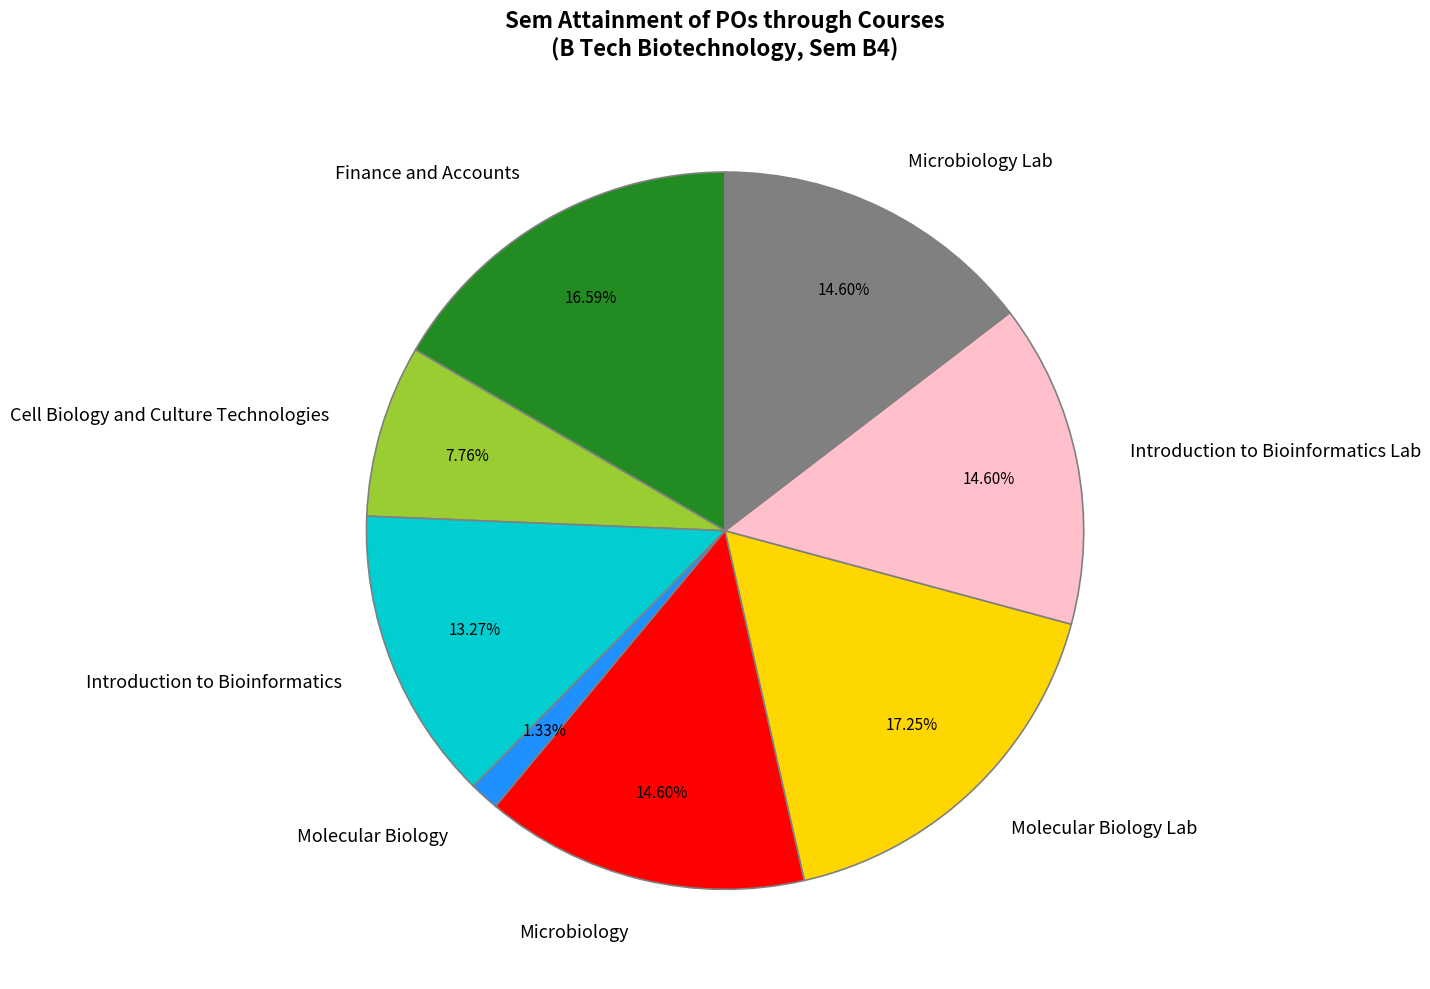

Does any single category account for the majority?

No